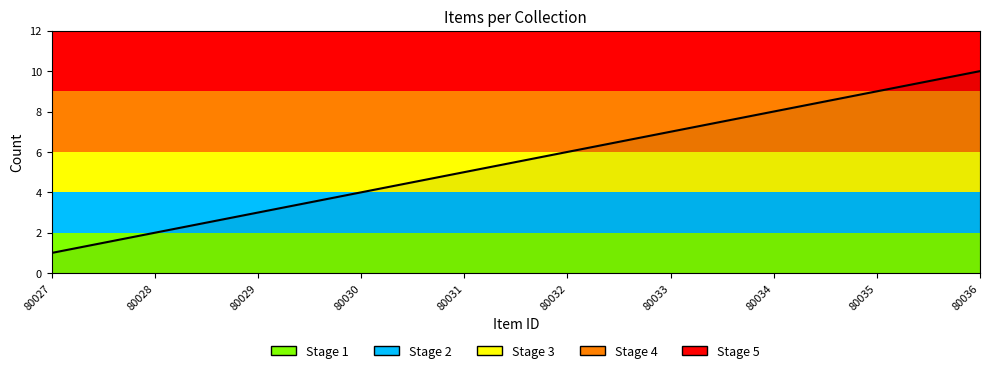

Is it true that the value at 80031 is 5?

True